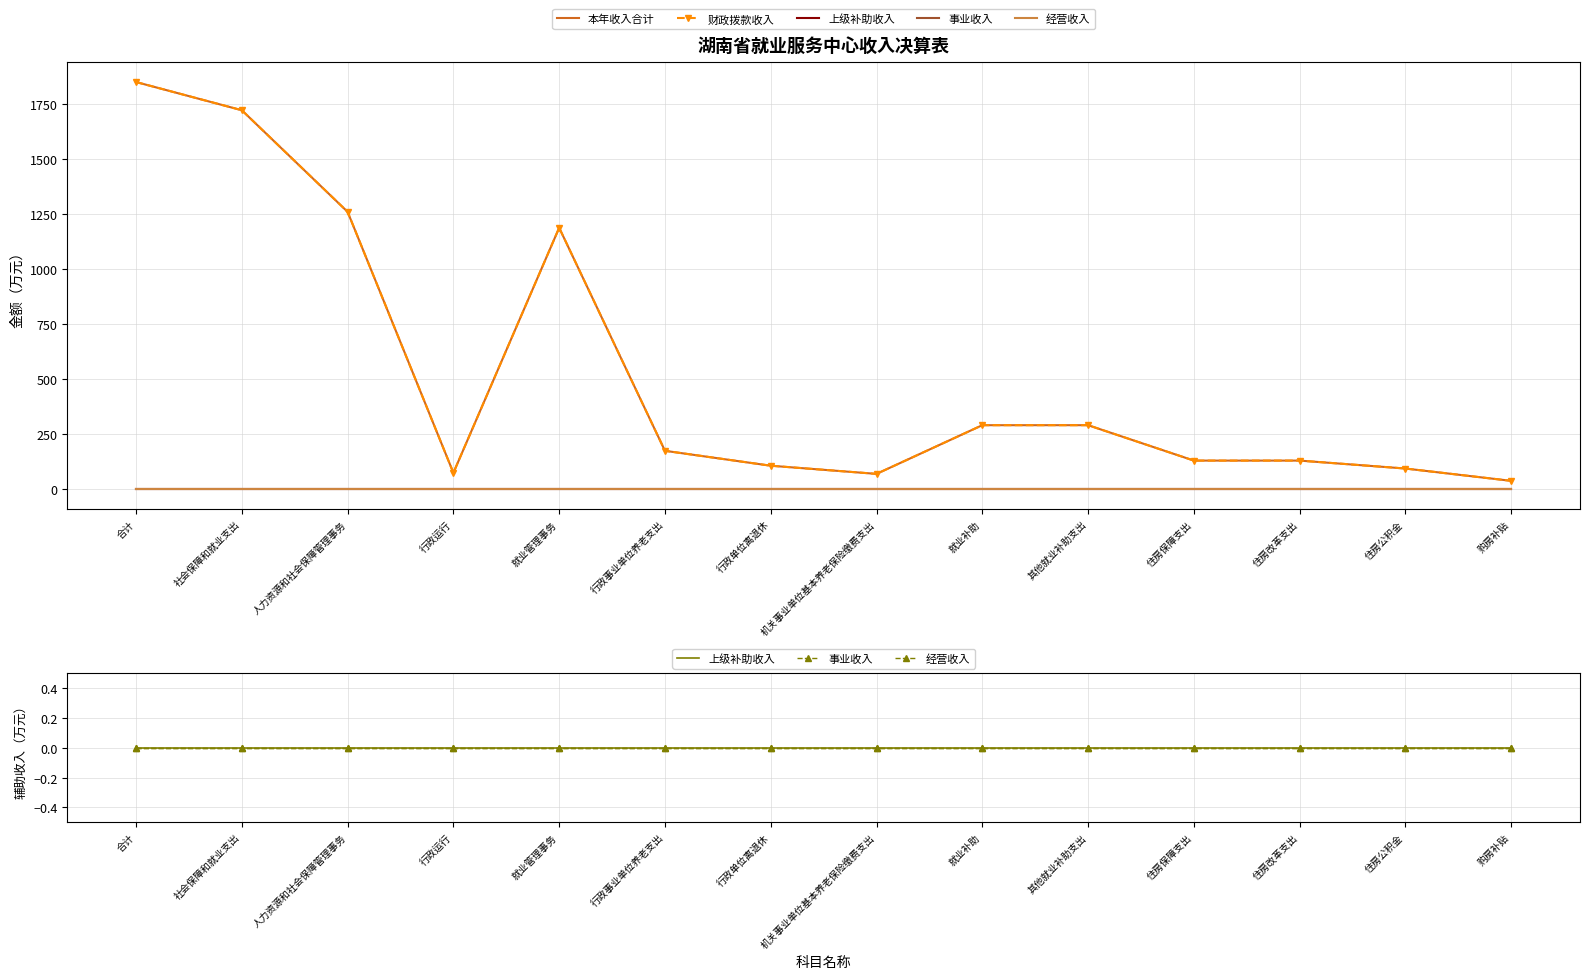

The 上级补助收入 series shows 0.0 at 社会保障和就业支出. True or false?

True